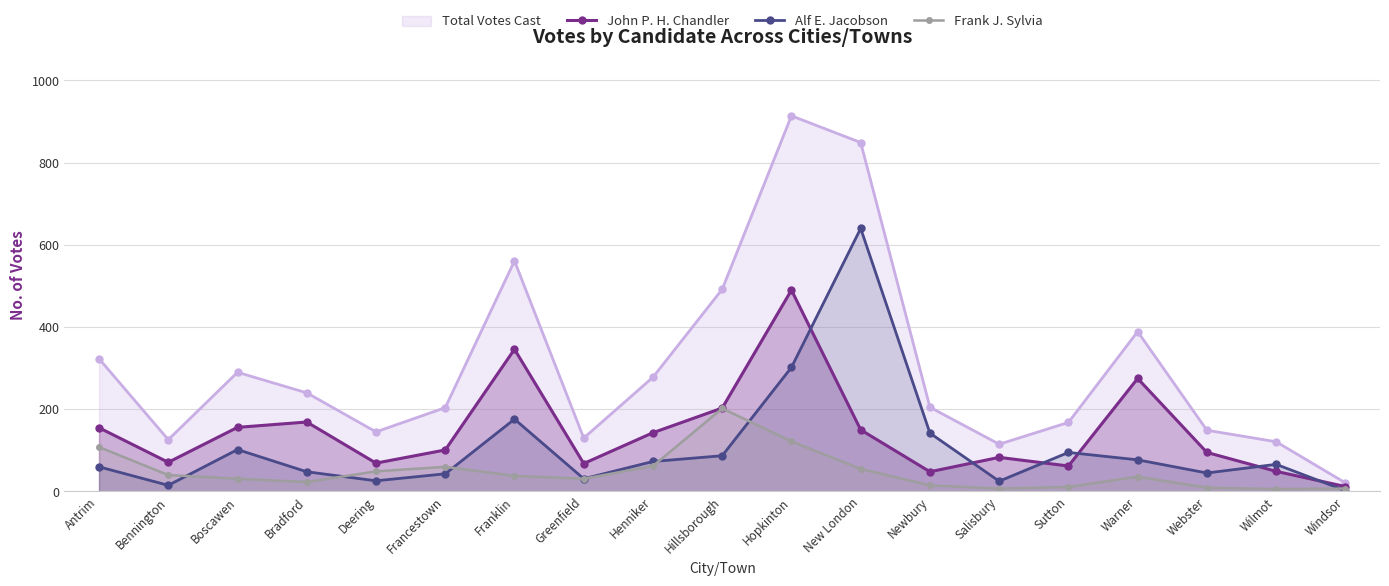

What value does the Frank J. Sylvia series have at Henniker?

62